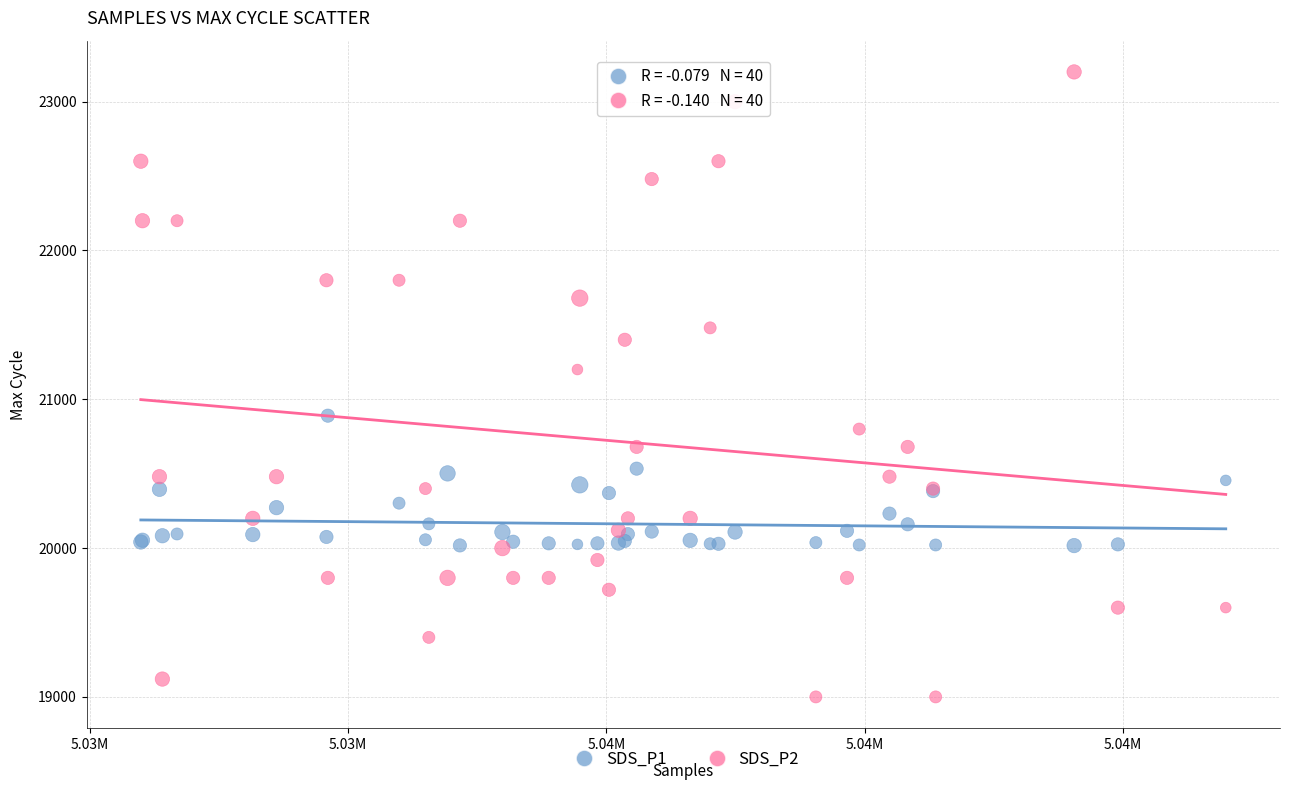

Across all series, what Y value is closest to 21100?

21200